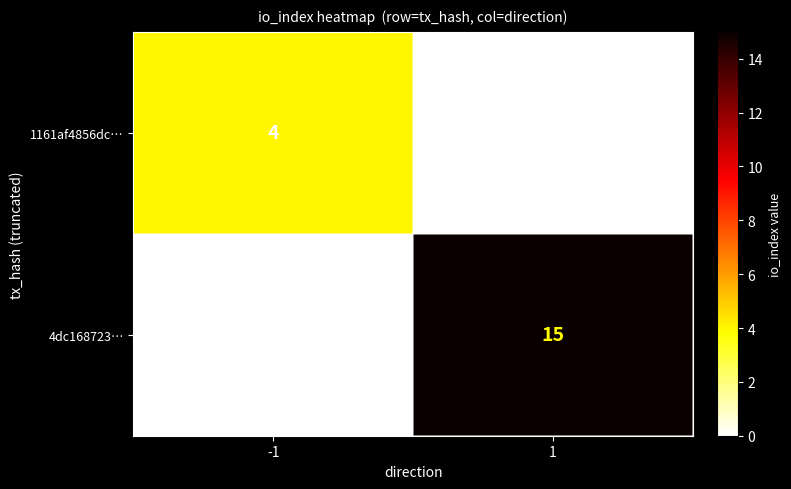

At 1, list the series in order from smallest to largest.

1161af4856dc…, 4dc168723…